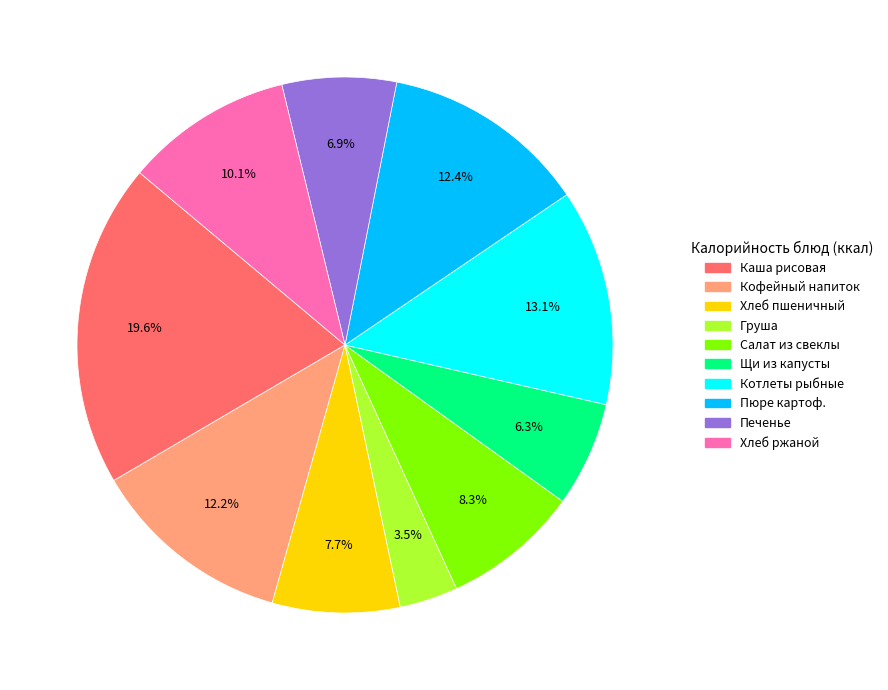

How many segments does this pie chart have?

10